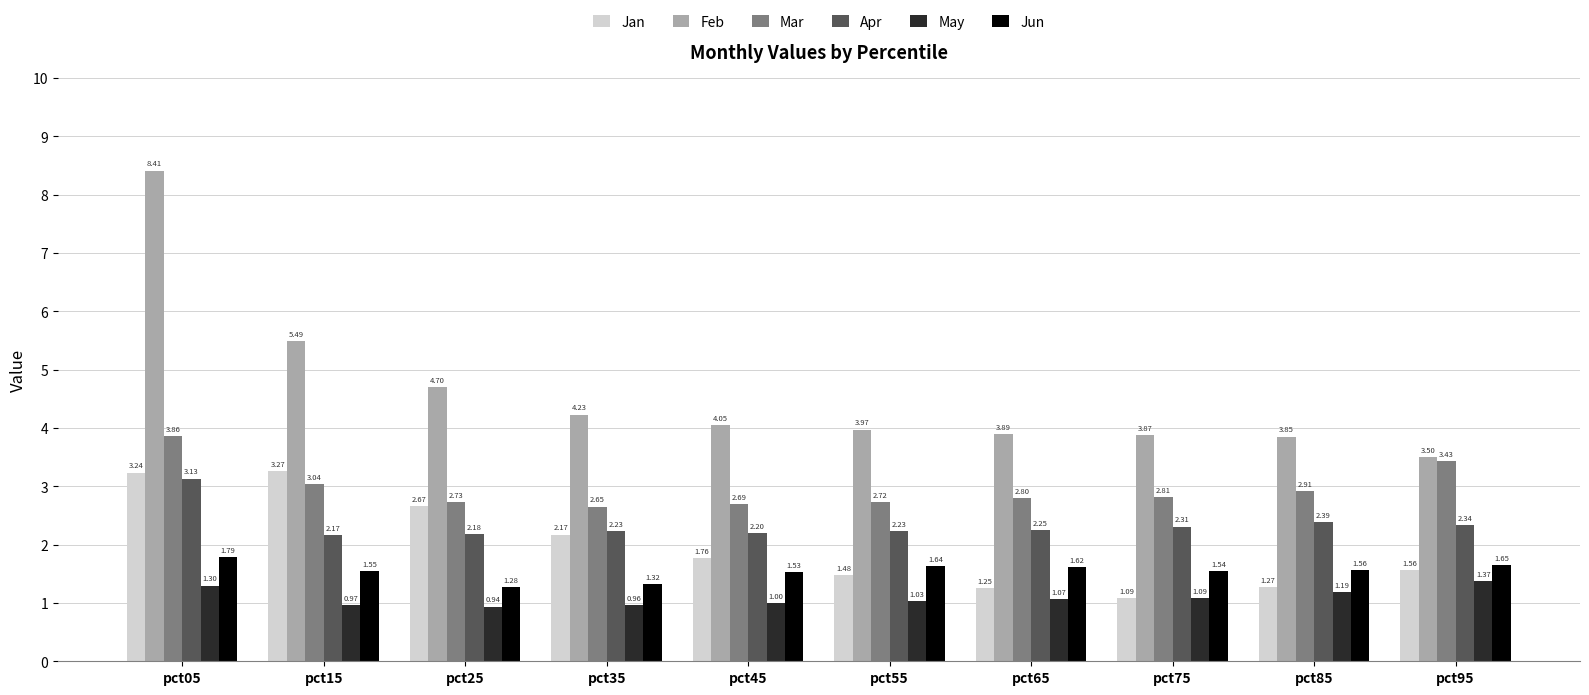

What is the difference between the second highest and minimum values in the May series?

0.4